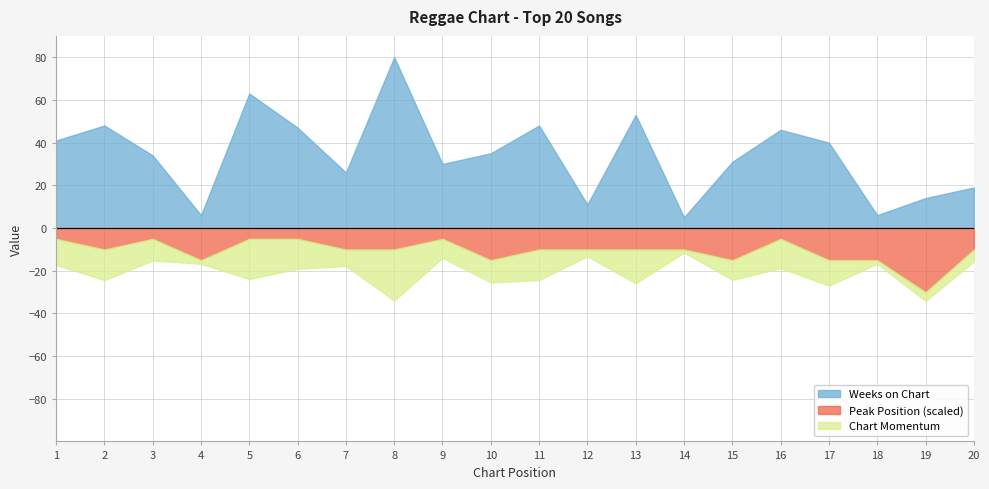

Which series has the largest total across all categories?

Weeks on Chart